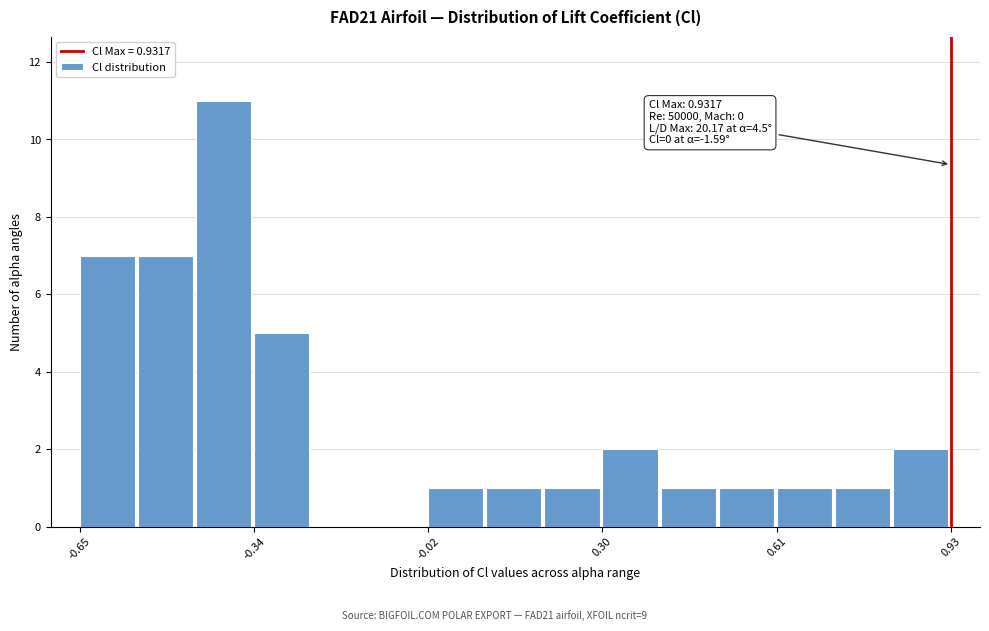

Around what value on the x-axis is the tallest bar? Give the approximate position of its centre, as read against the axis.

-0.40